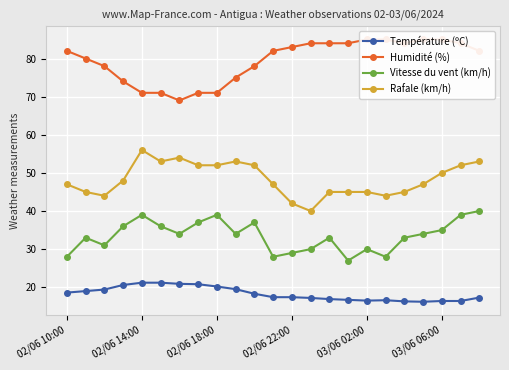

True or false: Vitesse du vent (km/h) and Rafale (km/h) intersect in this chart.

False